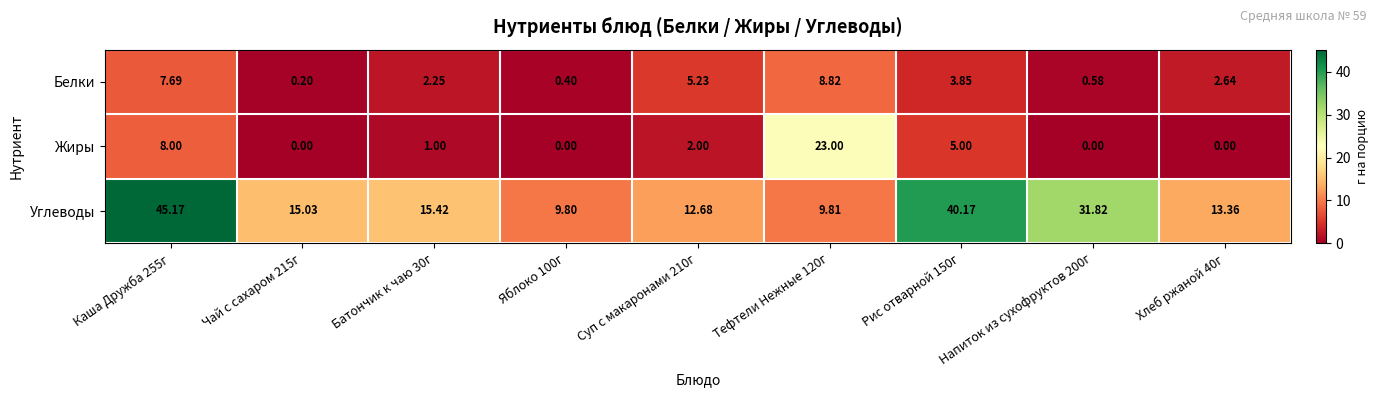

Which series has the widest spread of values?

Углеводы